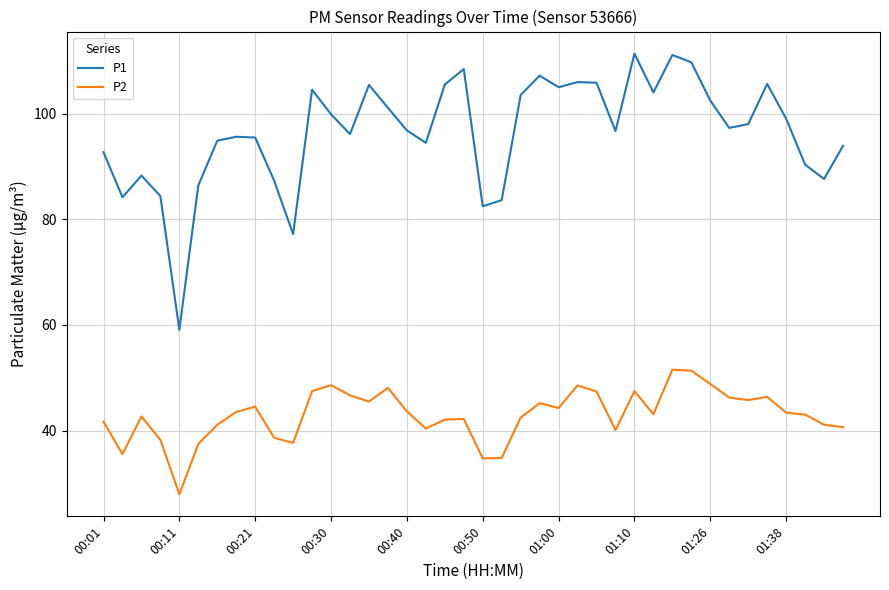

What is the difference between the maximum and minimum values in the P2 series?

23.6